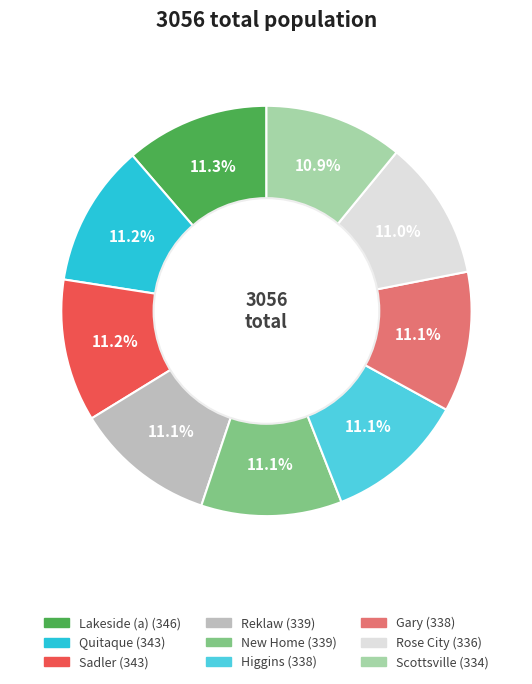

To the nearest percent, what is the combined percentage of Gary and Scottsville?

22%